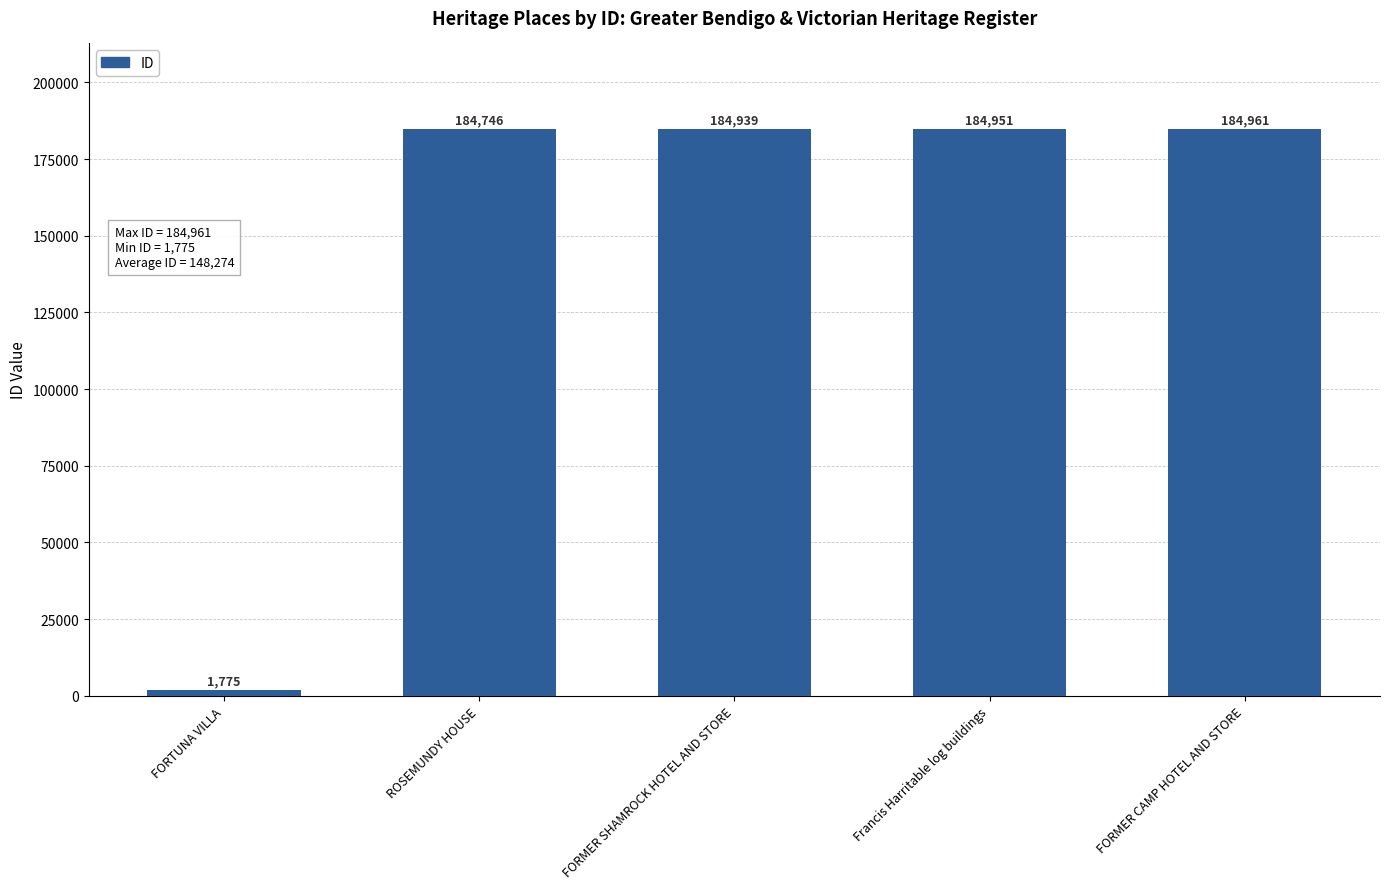

The chart shows a value of 54510 at FORMER CAMP HOTEL AND STORE. True or false?

False